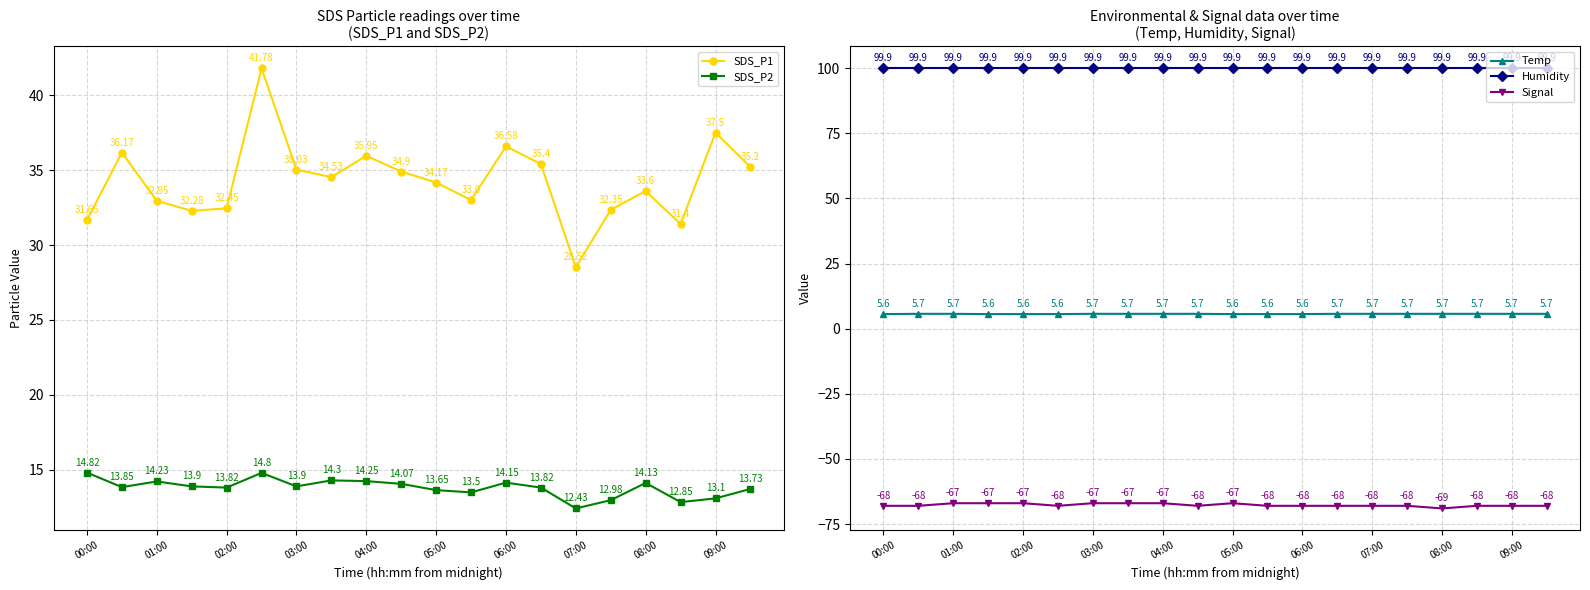

True or false: Temp has more than 1 interior local peaks.

False